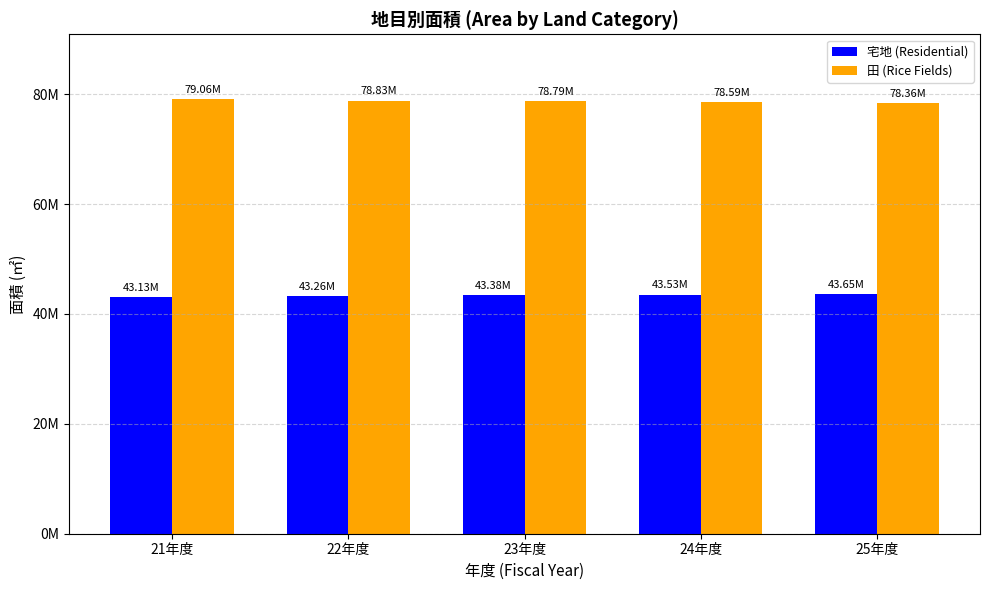

What is the maximum value for 田 (Rice Fields)?

79055296